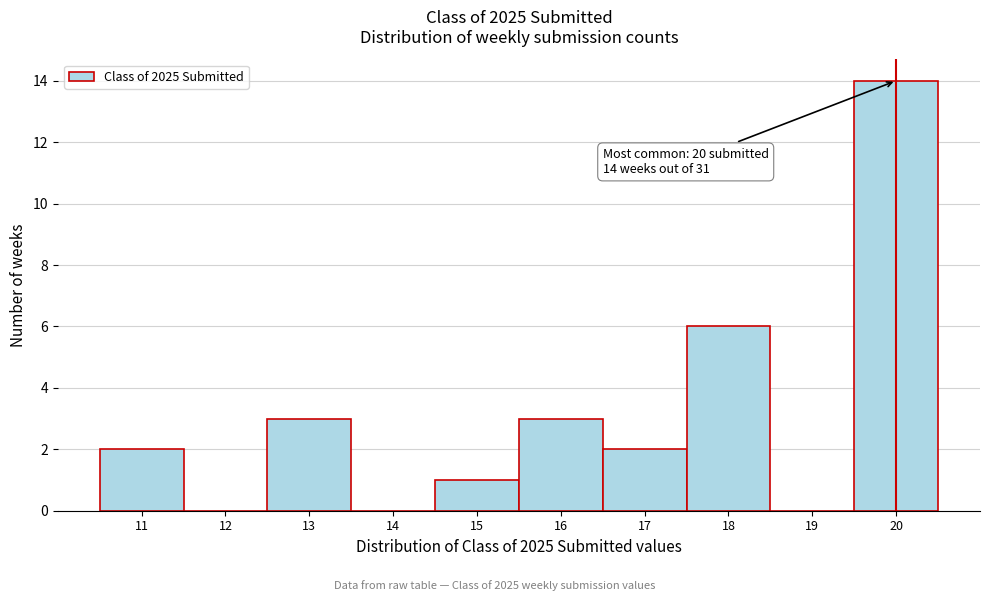

Over which range of the x-axis is the bar tallest?

19.5 to 20.5